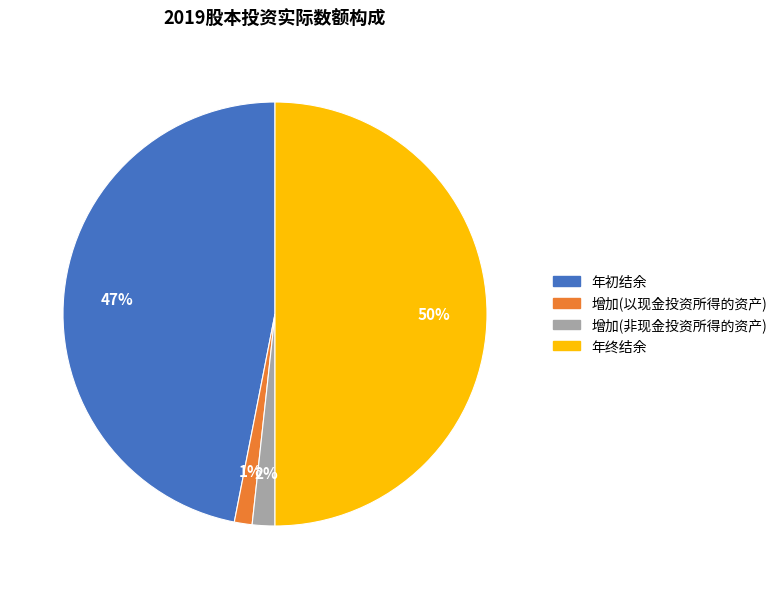

True or false: 年初结余 accounts for 47% of the total.

True